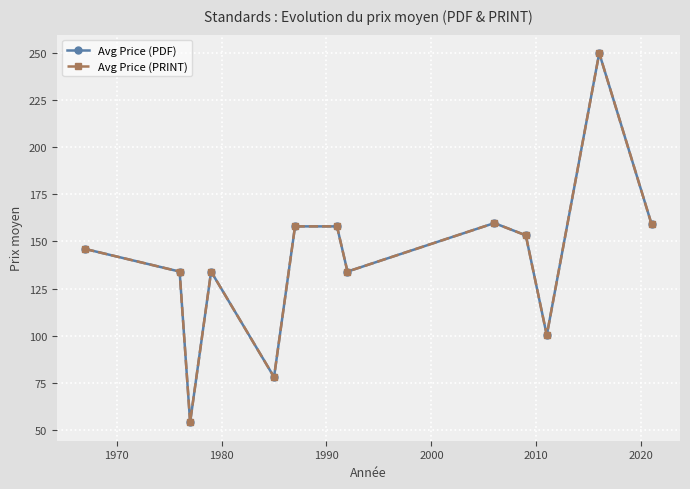

Does the chart have visible grid lines?

Yes